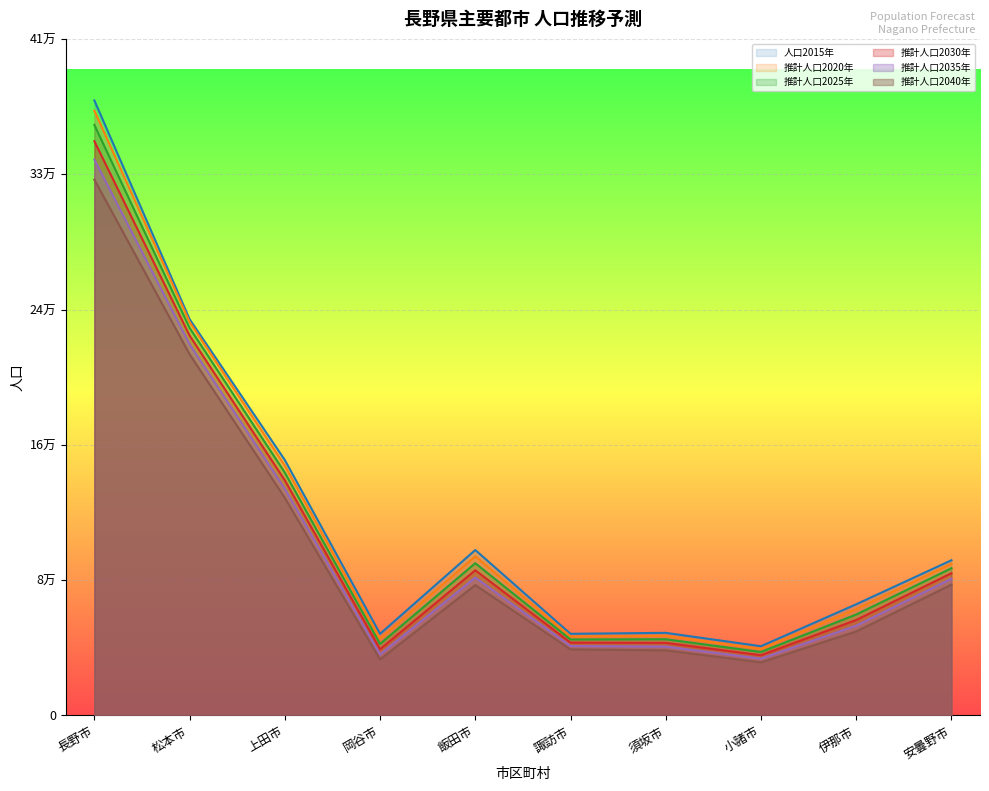

Where is the first local maximum for 推計人口2040年?

飯田市